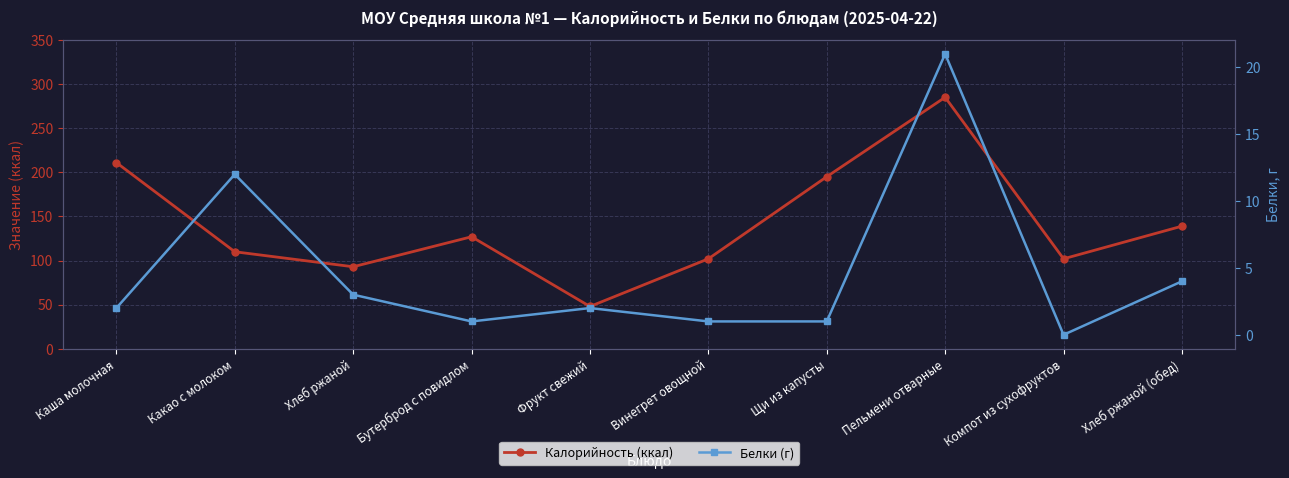

True or false: Белки (г) and Калорийность (ккал) intersect in this chart.

False